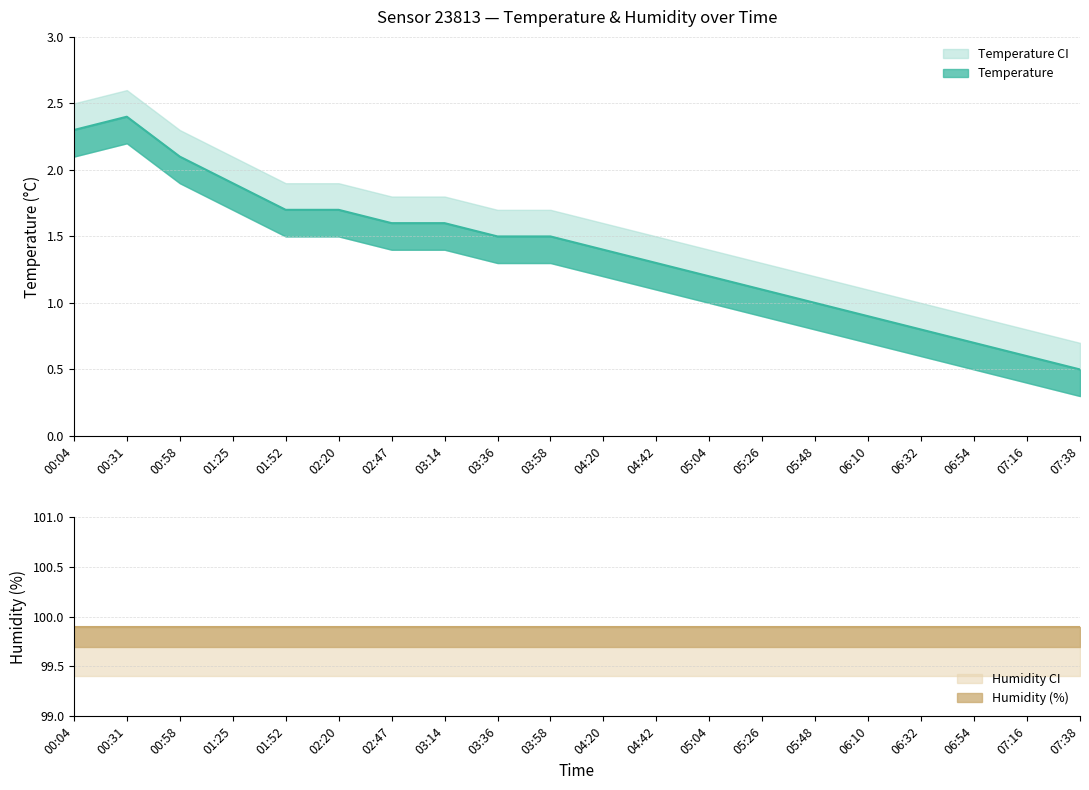

What is the average value of the temperature series?

1.4